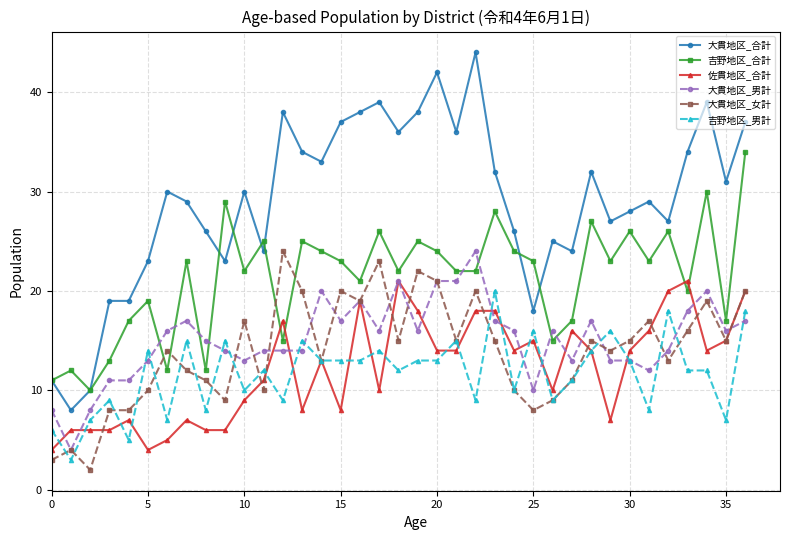

Which series has the widest spread of values?

大貫地区_合計